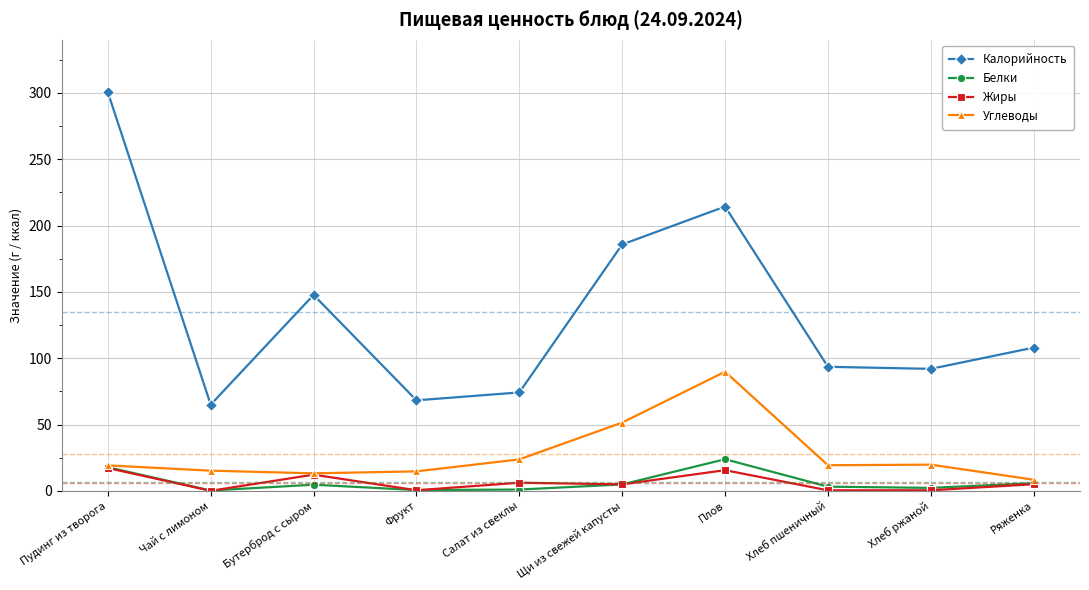

Which series changed the most between Фрукт and Хлеб пшеничный?

Калорийность